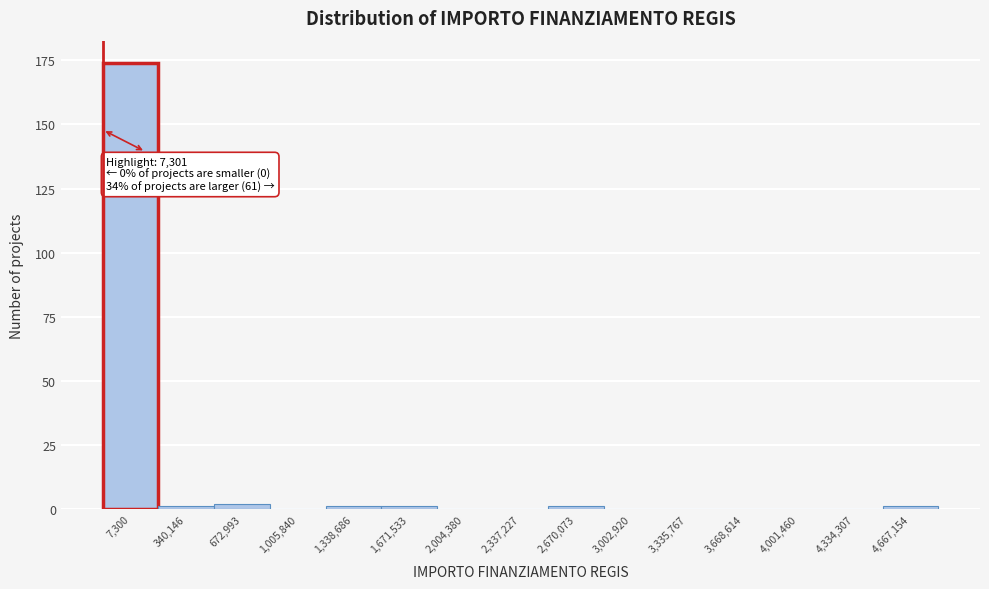

Reading left to right, transcribe all the data shown in this chart.

7,300=174	340,146=1	672,993=2	1,005,840=0	1,338,686=1	1,671,533=1	2,004,380=0	2,337,227=0	2,670,073=1	3,002,920=0	3,335,767=0	3,668,614=0	4,001,460=0	4,334,307=0	4,667,154=1